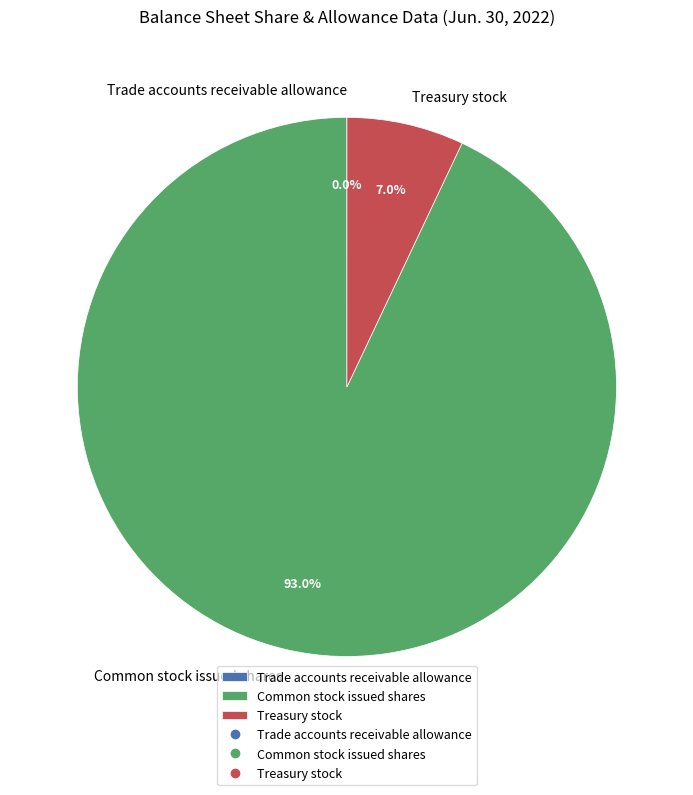

Which category accounts for the majority?

Common stock issued shares